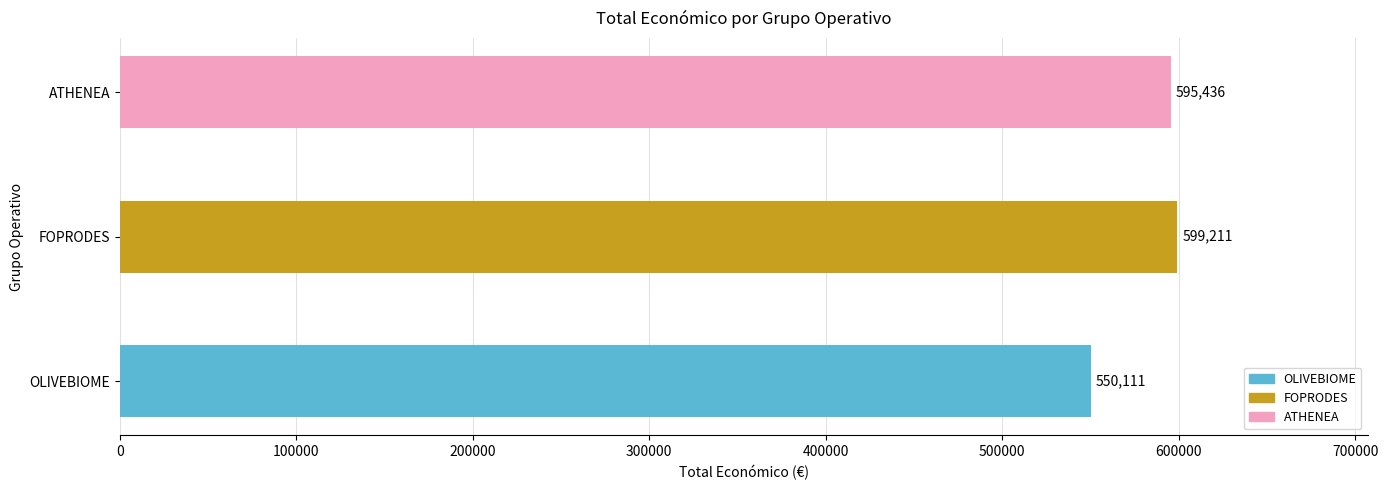

What is the difference between the maximum and second lowest values?

3775